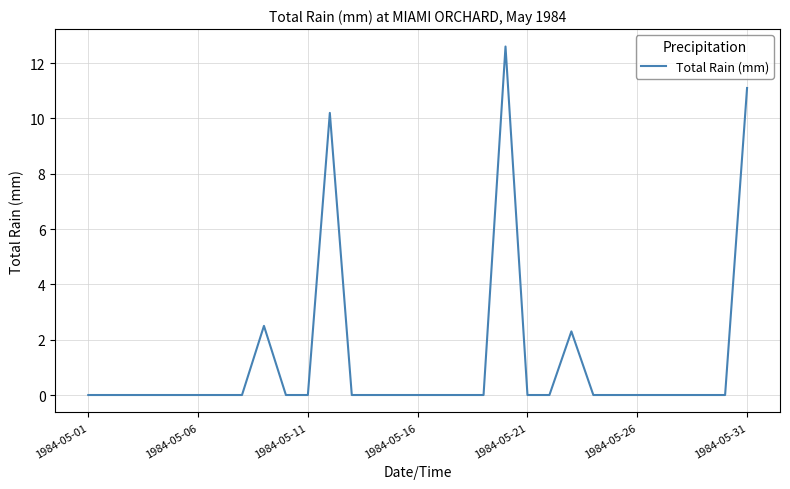

What is the maximum value shown in the chart?

12.6